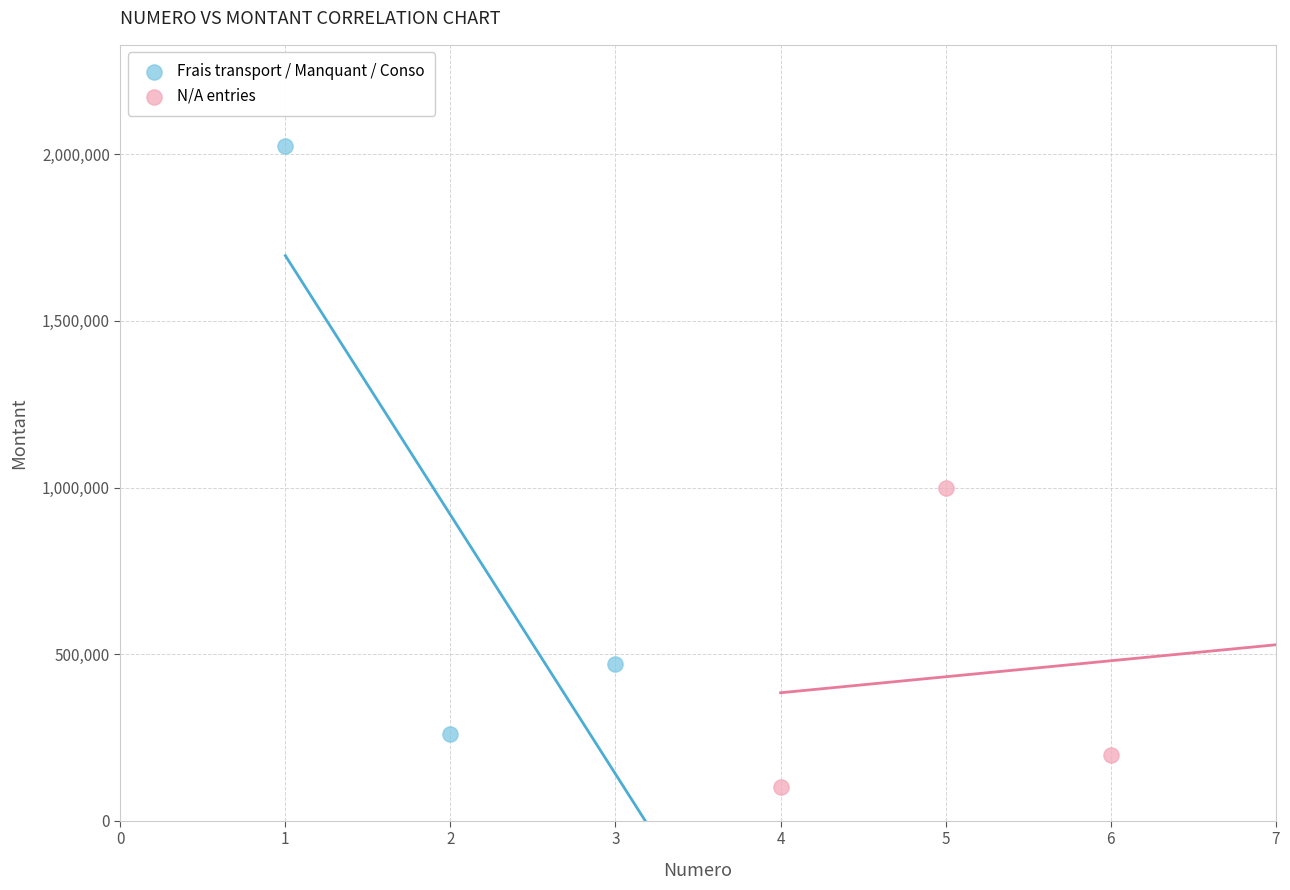

Which series has the widest spread of Y values?

Frais transport / Manquant / Conso